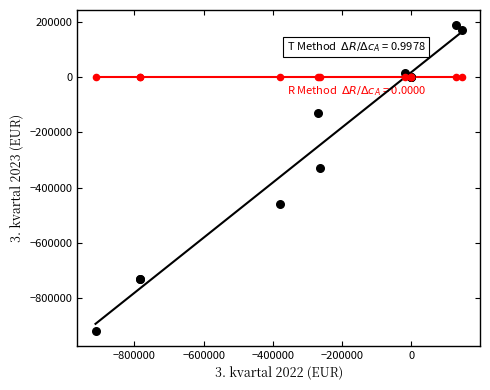

Across all series, what Y value is closest to -364883?

-330405.5